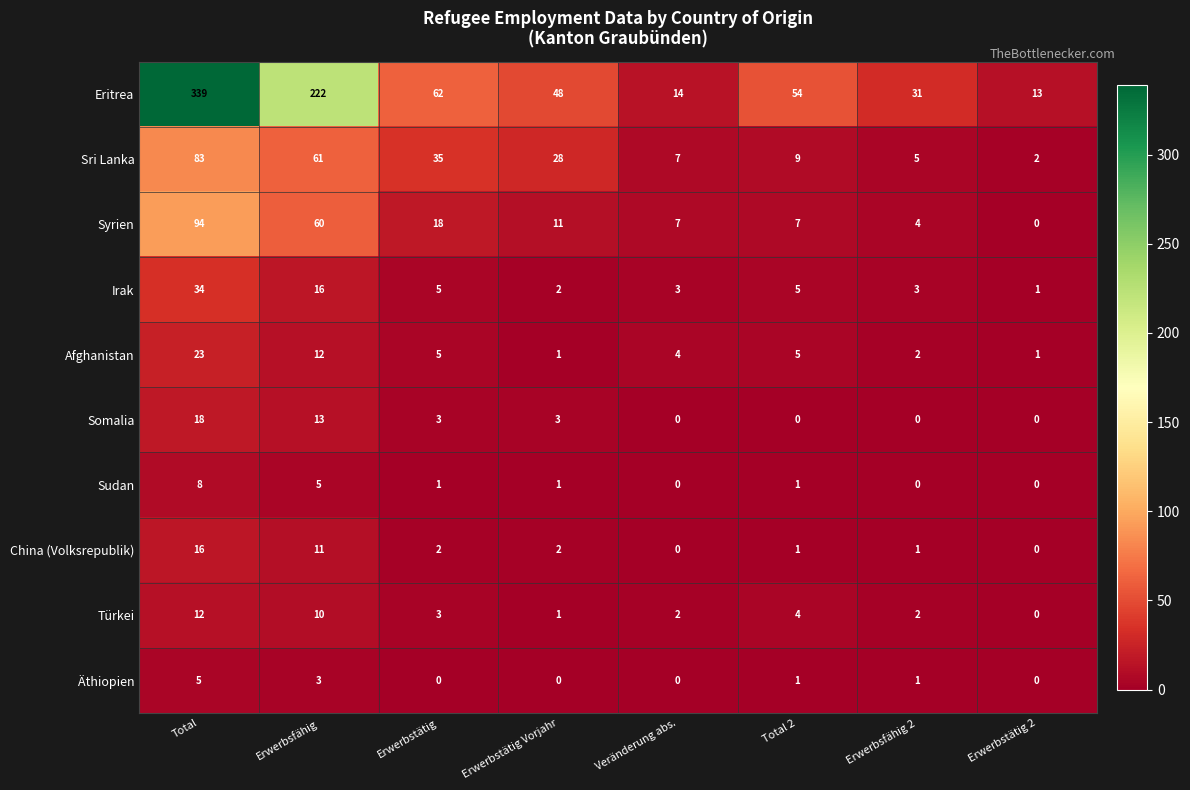

The value of Türkei at Veränderung abs. is 3. True or false?

False